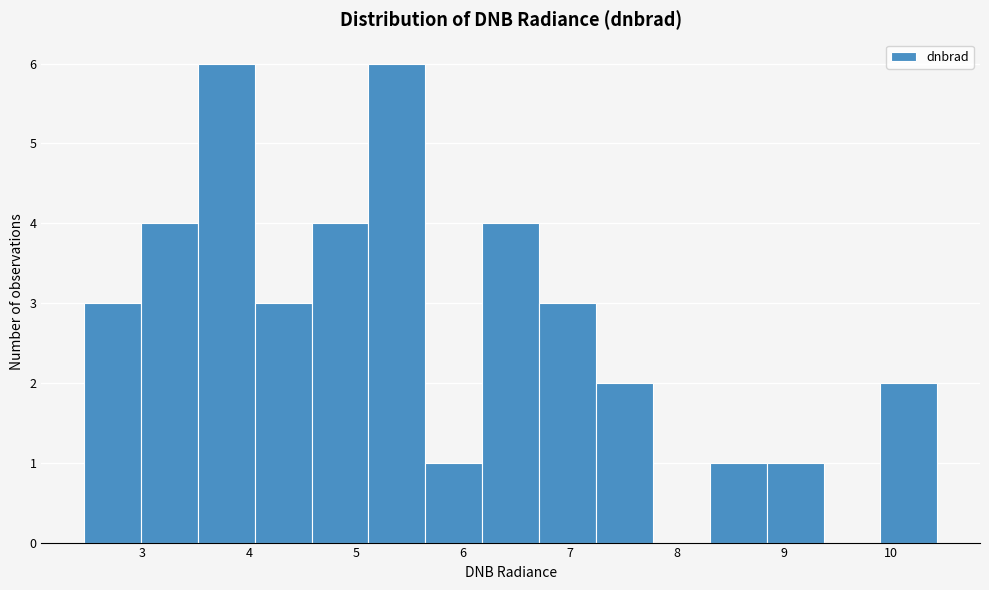

What is the height of the bar covering 5.6 to 6.2 on the x-axis? Neither the bar edges nor the heights are printed on the chart, so give them approximately, as read against the axes.

1